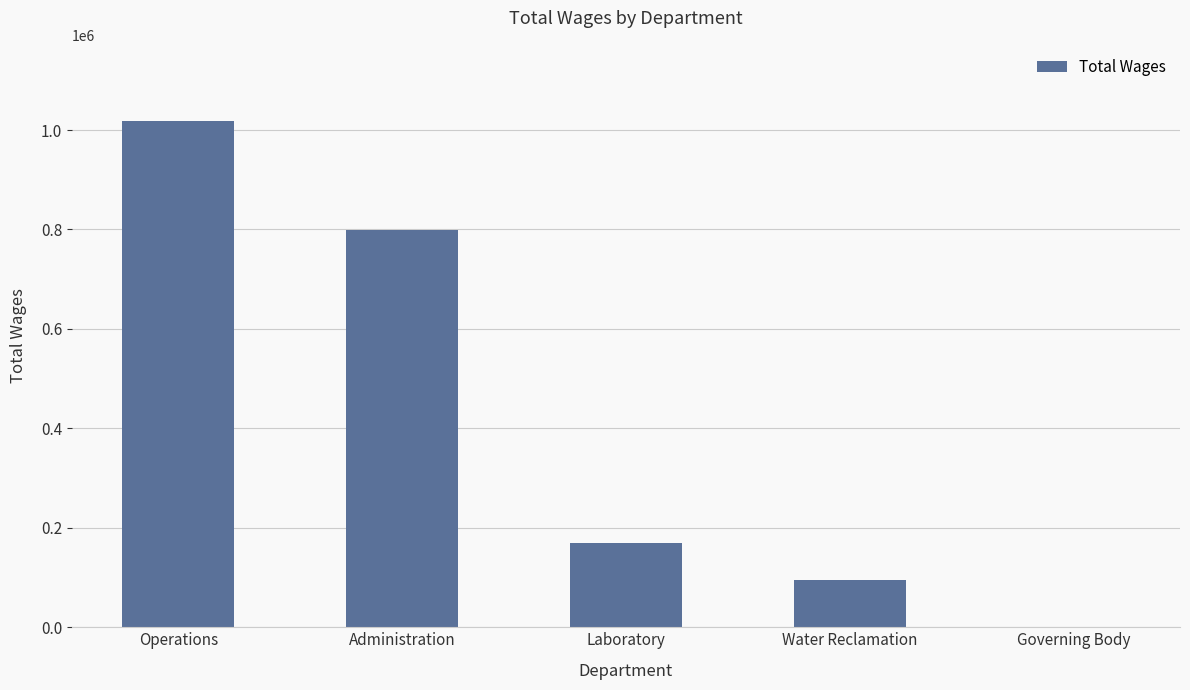

Which category has the highest value across all series?

Operations